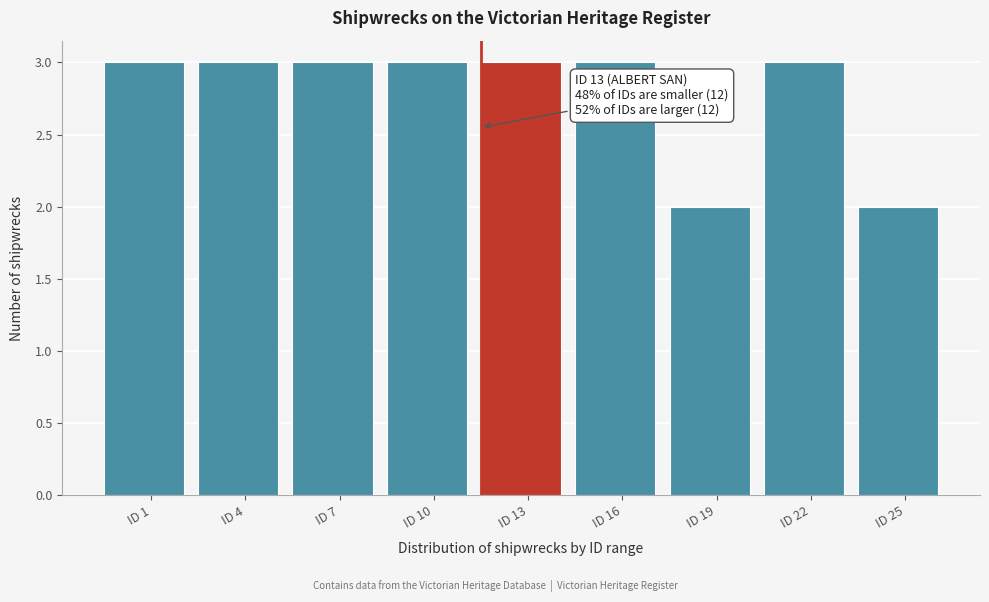

Reading left to right, transcribe all the data shown in this chart.

3	3	3	3	3	3	2	3	2